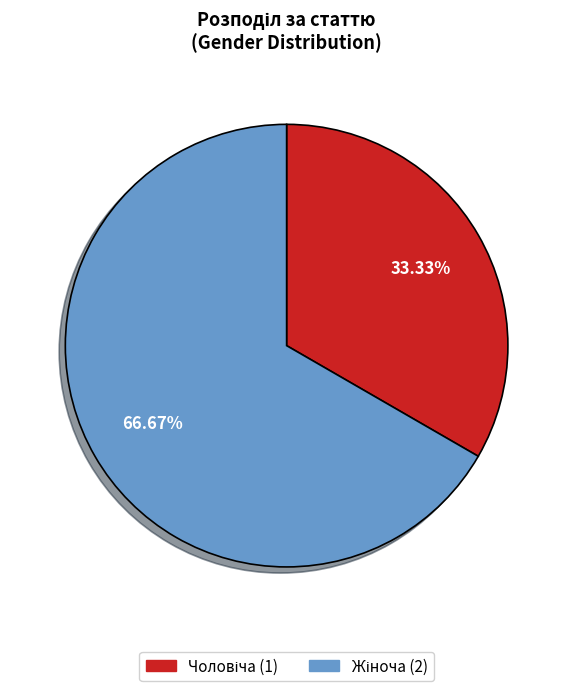

Is there any slice that represents more than half of the pie?

Yes